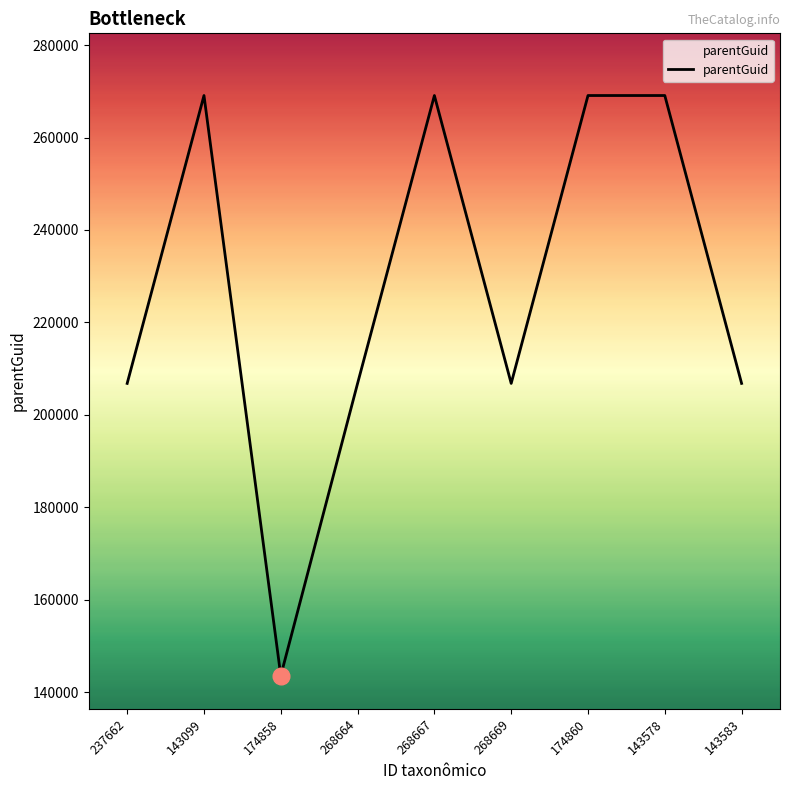

What position from the right is 268667?

5